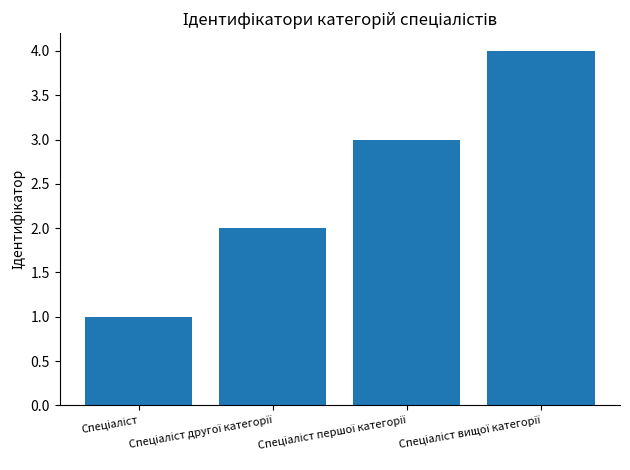

What is the greatest value displayed?

4